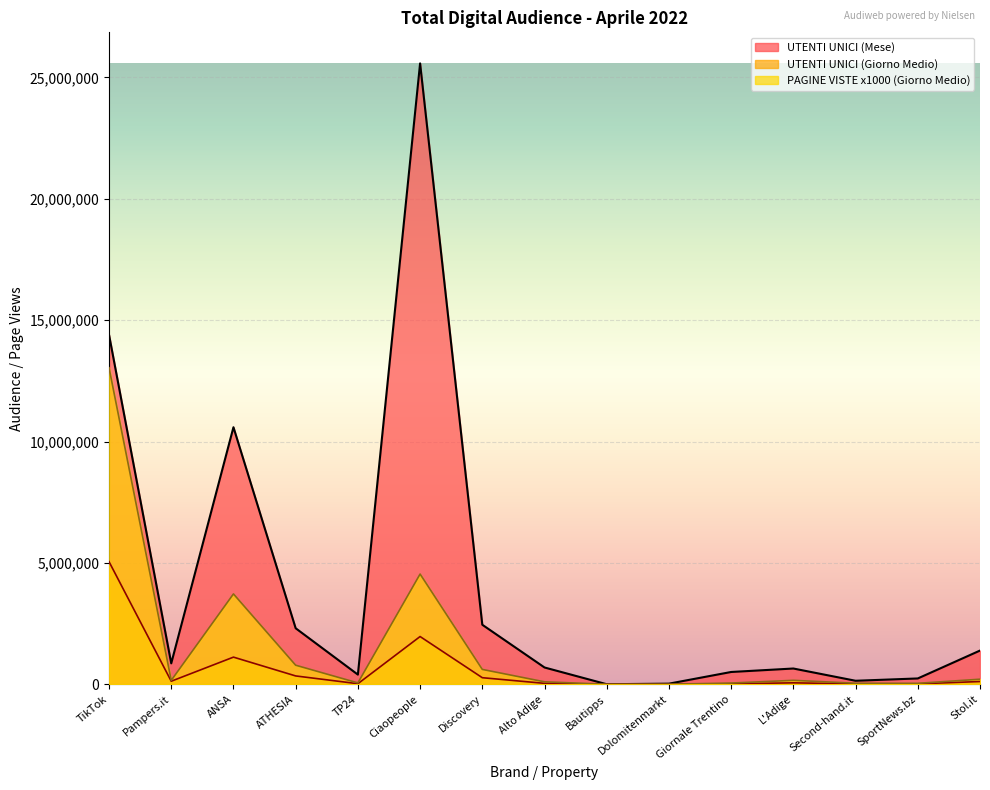

Does the chart display data point markers on the line(s)?

No